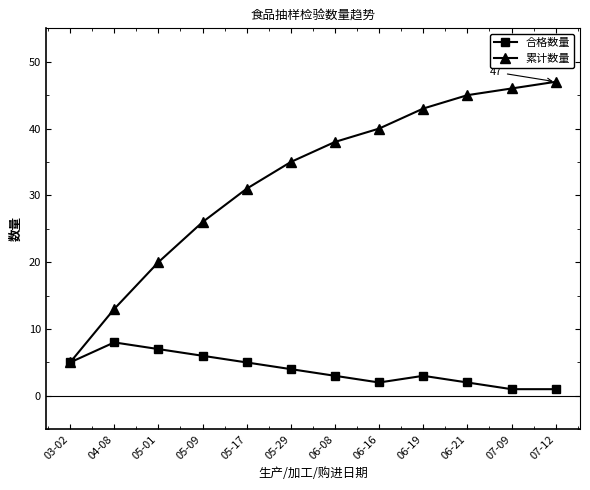

What is the difference between the maximum and minimum values in the 累计数量 series?

42